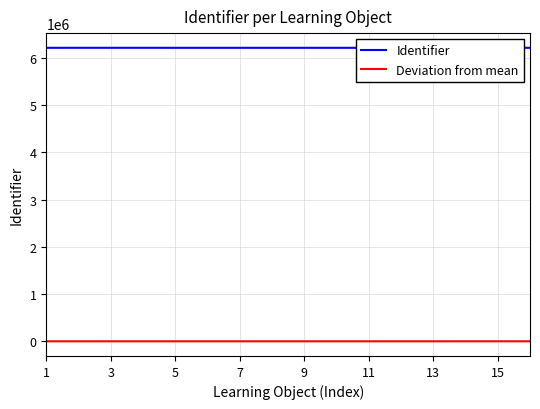

What is the minimum value shown in the chart?

-92.4